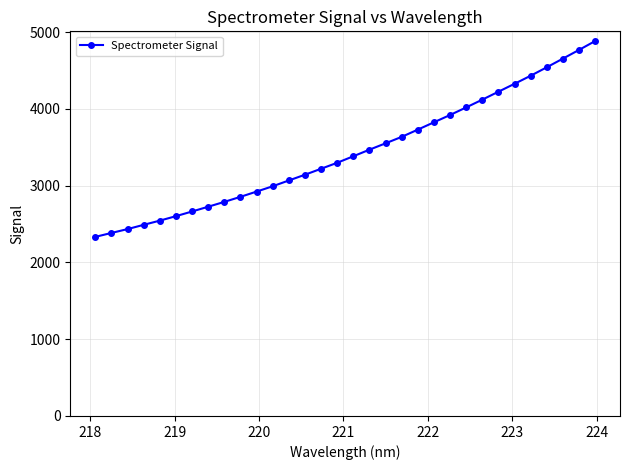

What is the average value?

3436.9